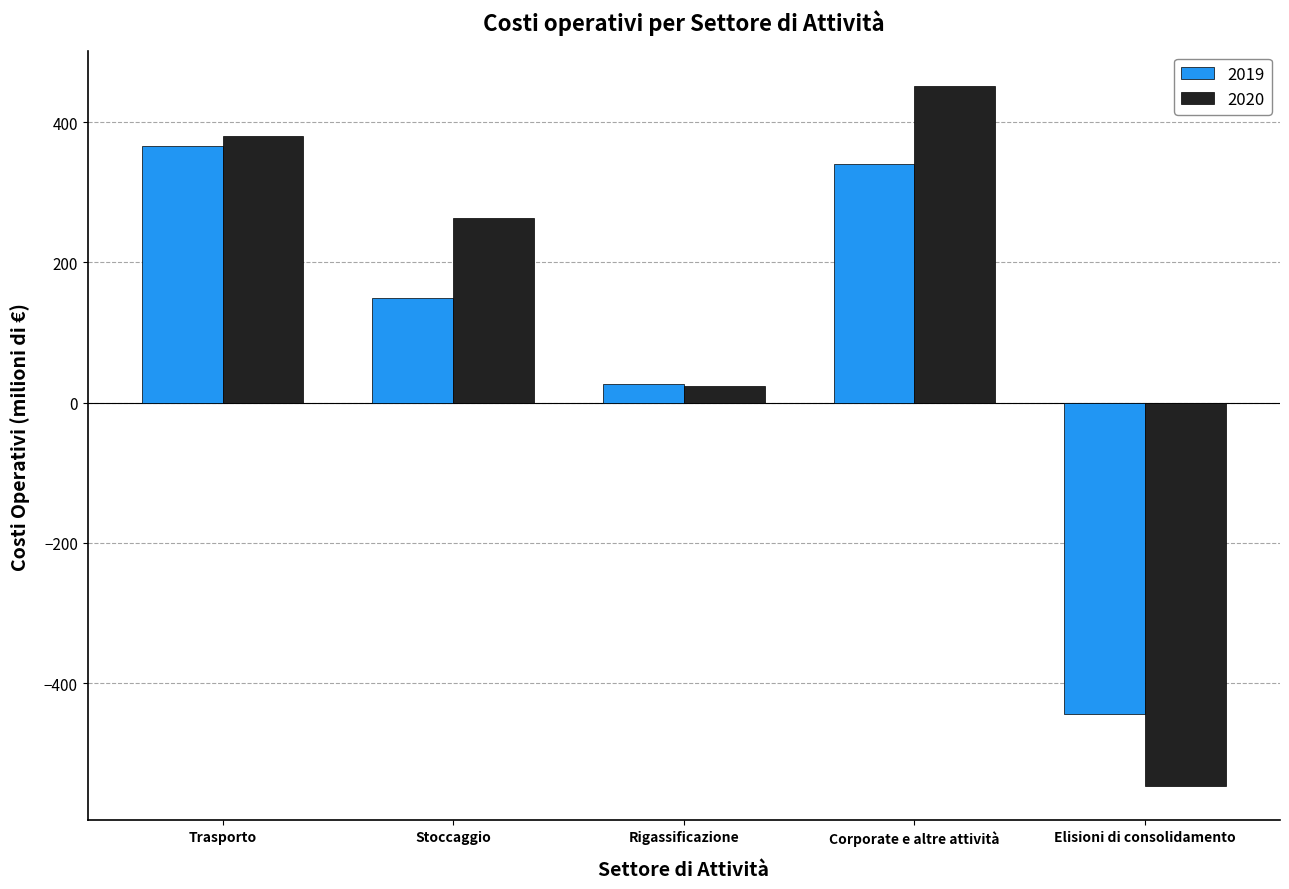

What is the minimum value shown in the chart?

-546